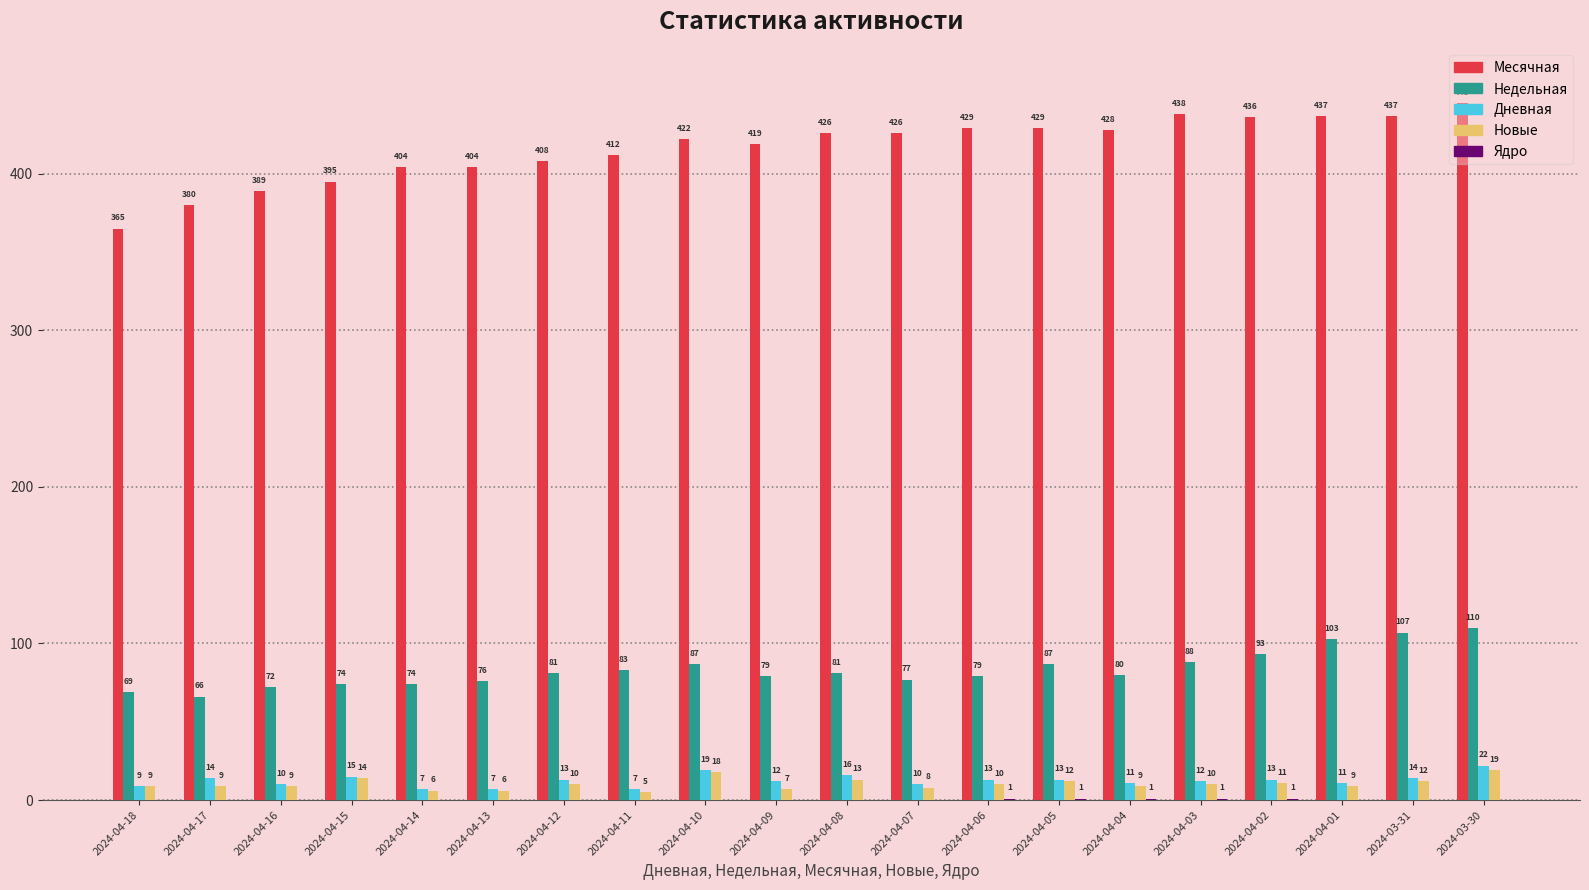

What is the sum of the Новые values at 2024-04-07 and 2024-04-10?

26